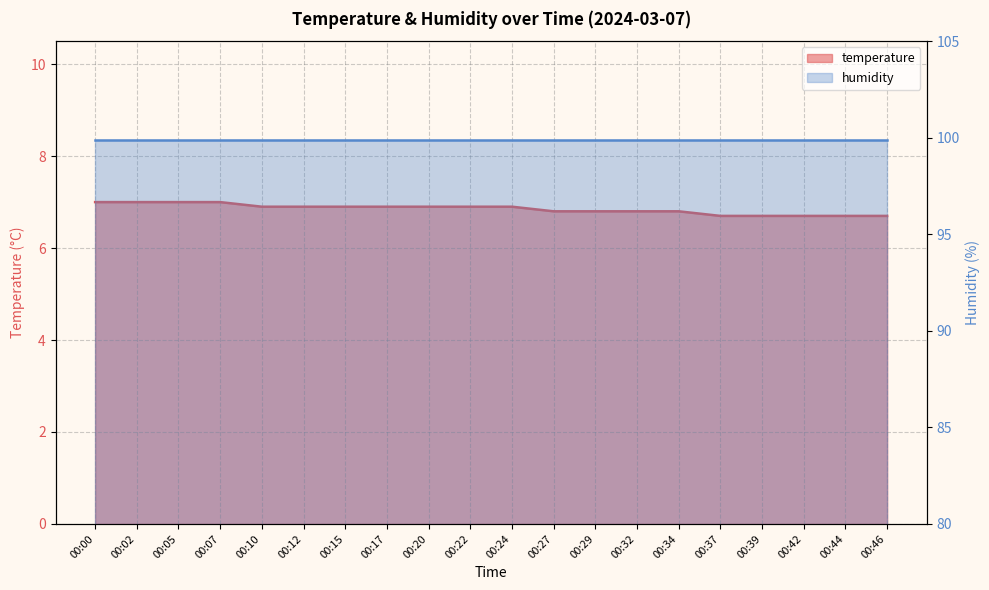

What is the sum of the values at 00:00 and 00:29?

13.8